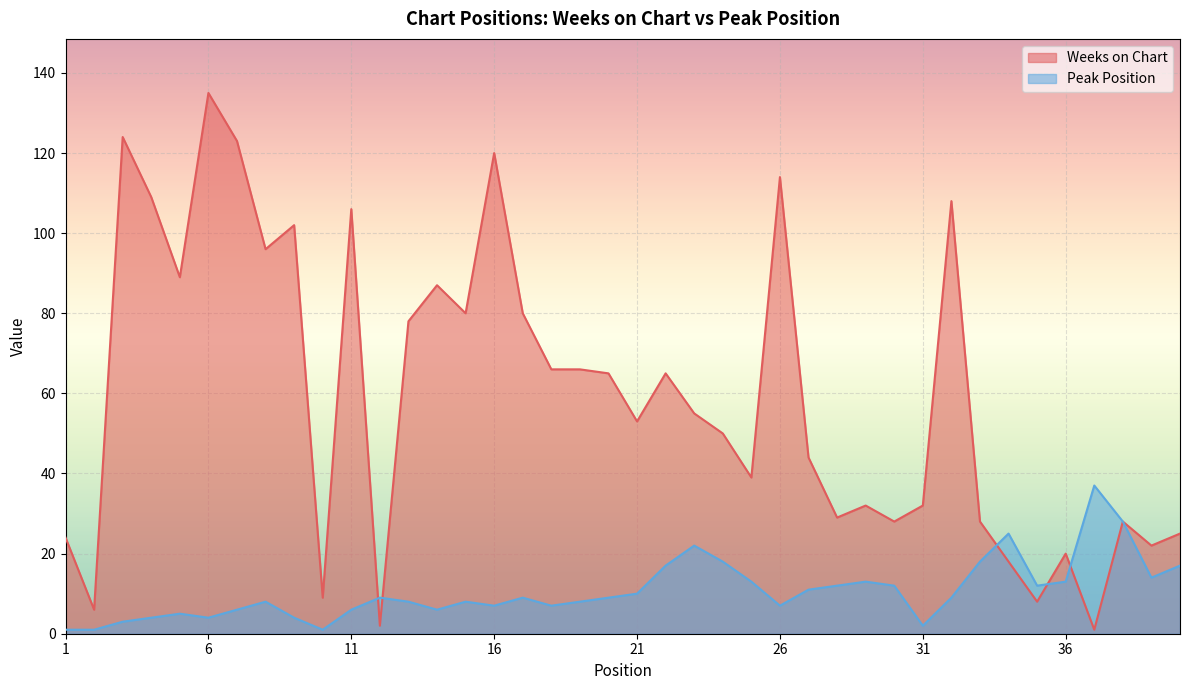

At which label does Peak Position reach its peak?

37